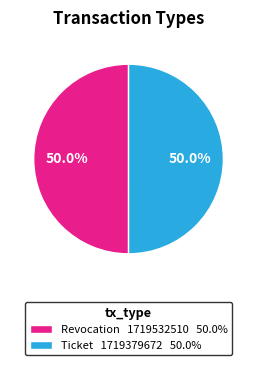

Combined, do Revocation 1719532510 50.0% and Ticket 1719379672 50.0% account for over 50%?

Yes